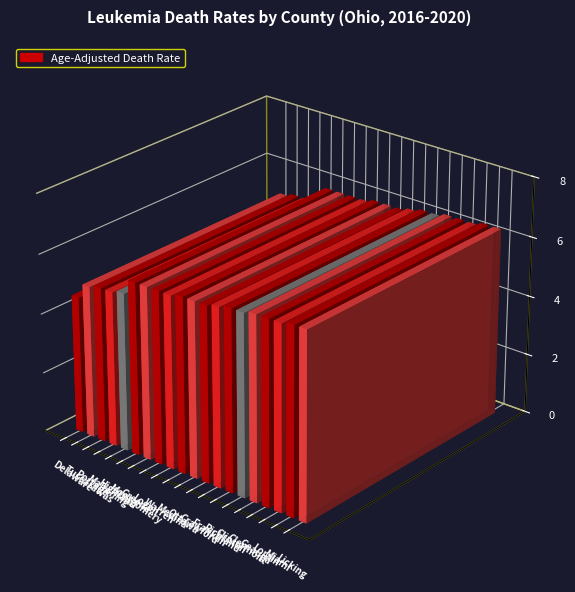

Reading right to left, extract all data points from this chart.

Licking=6.3	Miami=6.3	Lorain=6.2	Geauga=6.2	Clermont=6.2	Clinton=6.1	Richland=6.1	Franklin=6.0	Crawford=5.9	Ottawa=5.9	Medina=5.9	Warren=5.8	Logan=5.8	Greene=5.8	Montgomery=5.8	Highland=5.3	Mahoning=5.2	Portage=5.2	Tuscarawas=5.1	Delaware=4.6